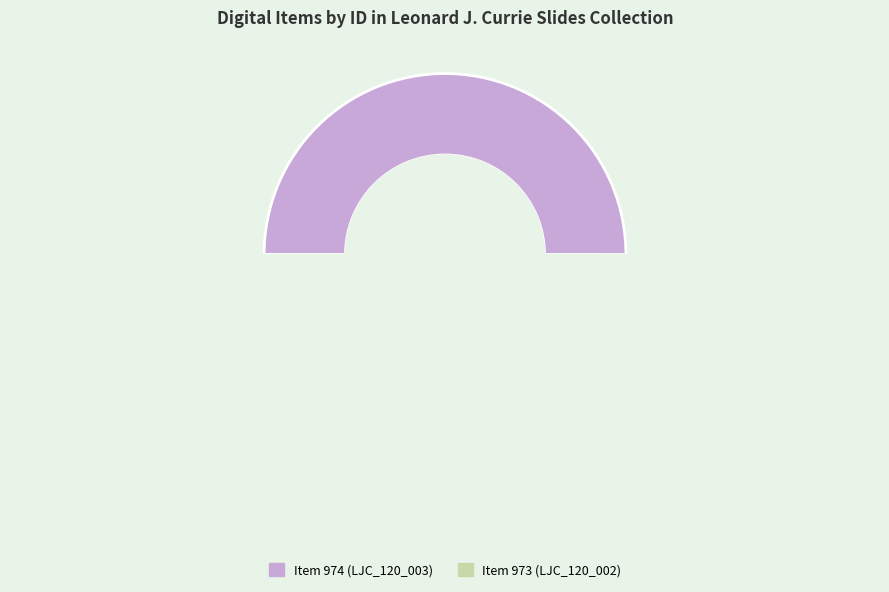

Which slice is the smallest?

Item 973 (LJC_120_002)